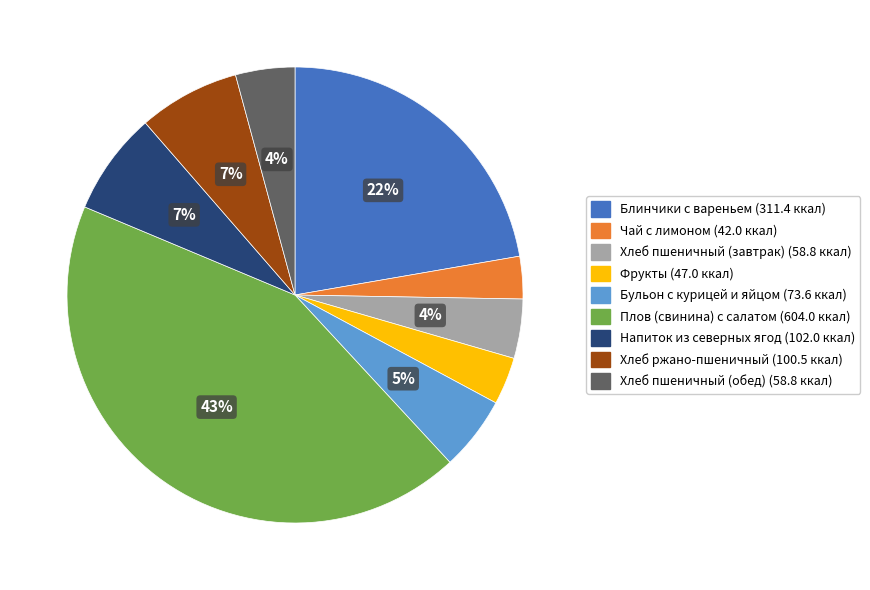

The Блинчики с вареньем slice represents 17% of the pie. True or false?

False